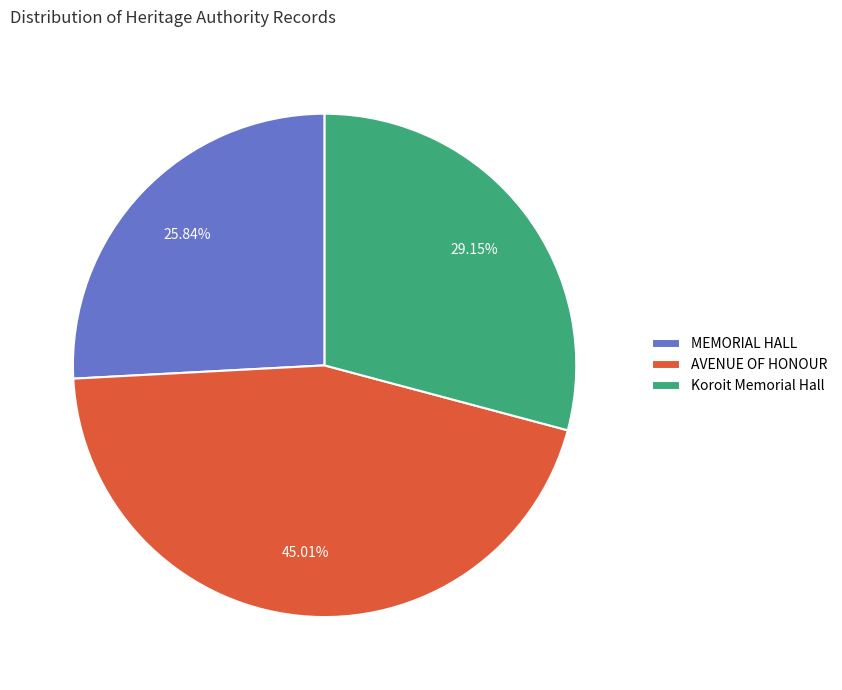

Which has a higher value, Koroit Memorial Hall or MEMORIAL HALL?

Koroit Memorial Hall